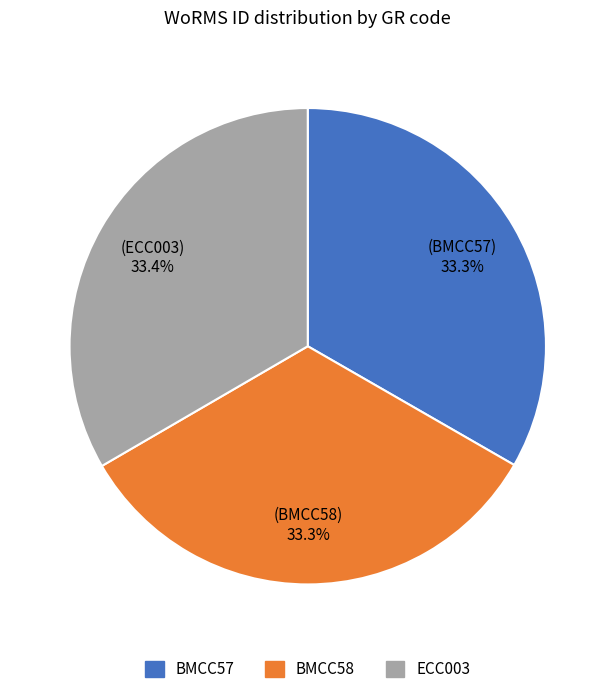

Count the number of slices in the pie.

3